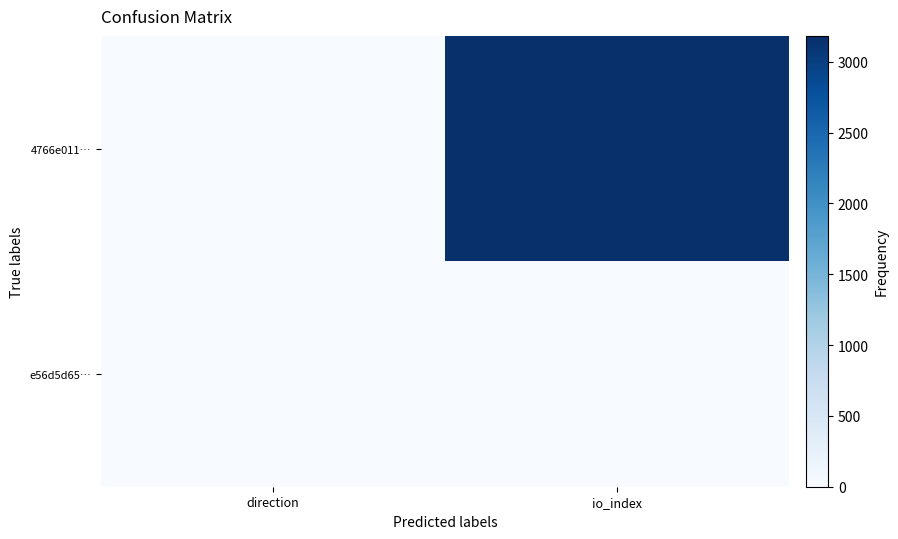

At which category is the sum across all series the highest?

io_index